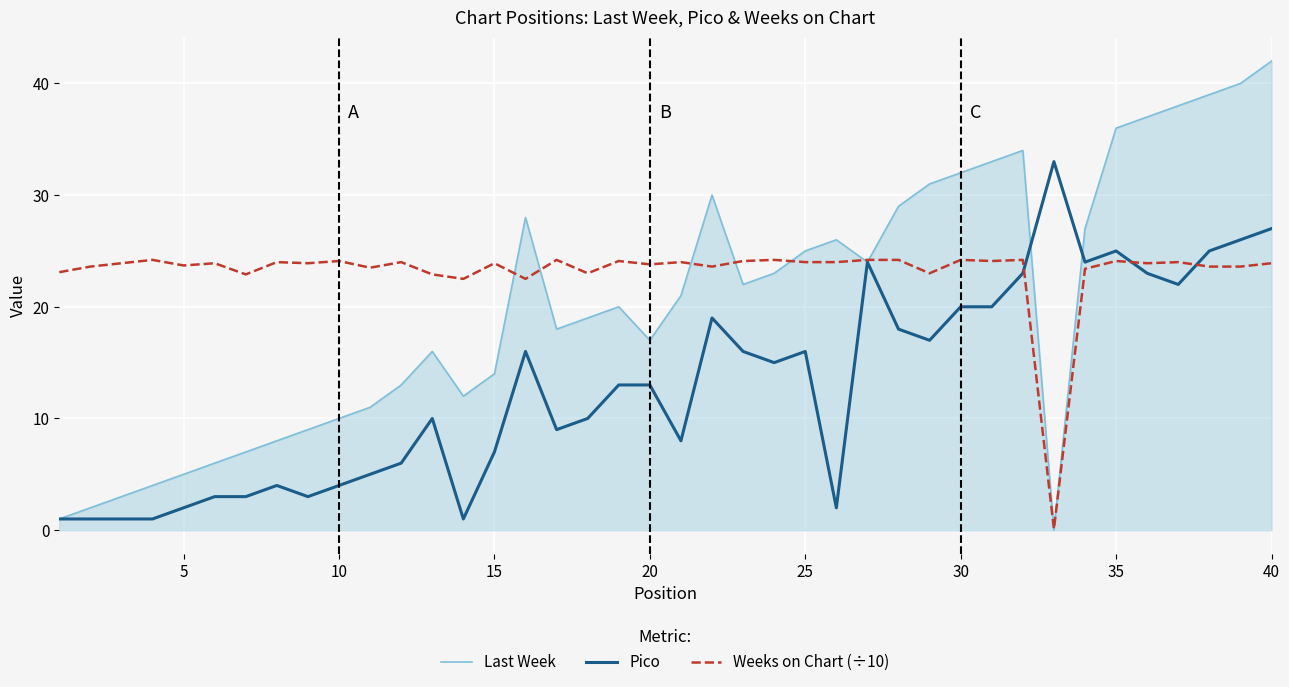

What is the maximum value for Last Week?

42.0